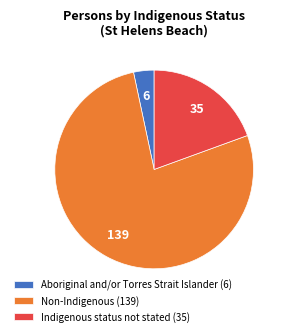

Which category has the biggest portion of the pie?

Non-Indigenous